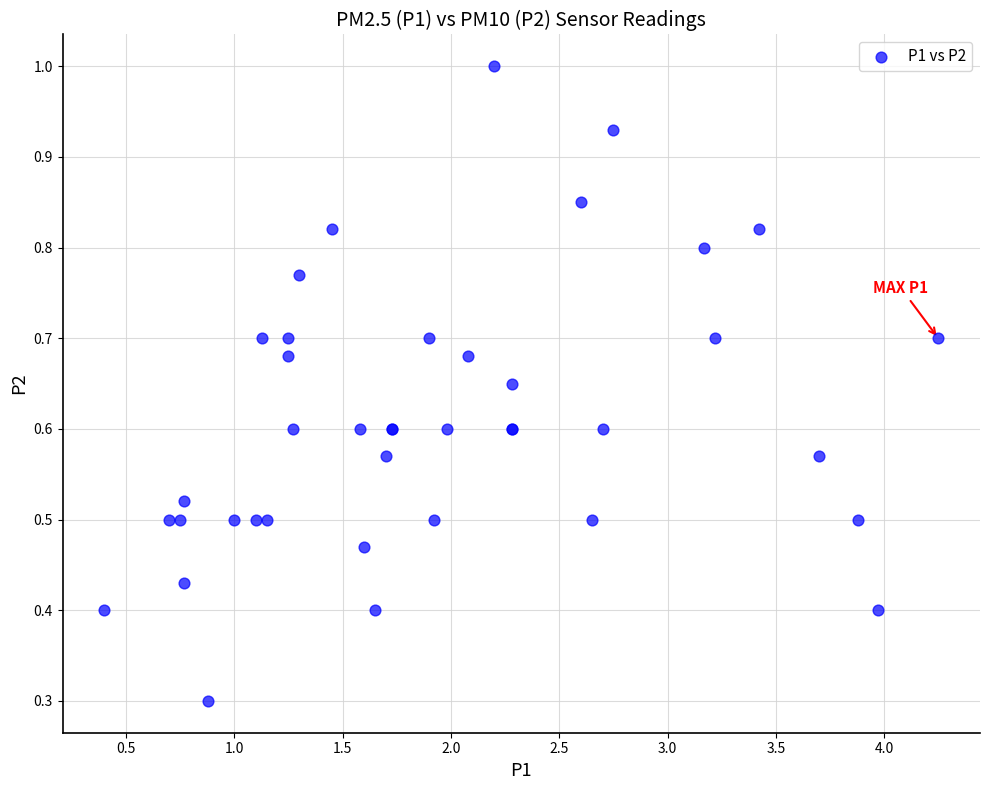

What Y value in the scatter plot is closest to 0?

0.3